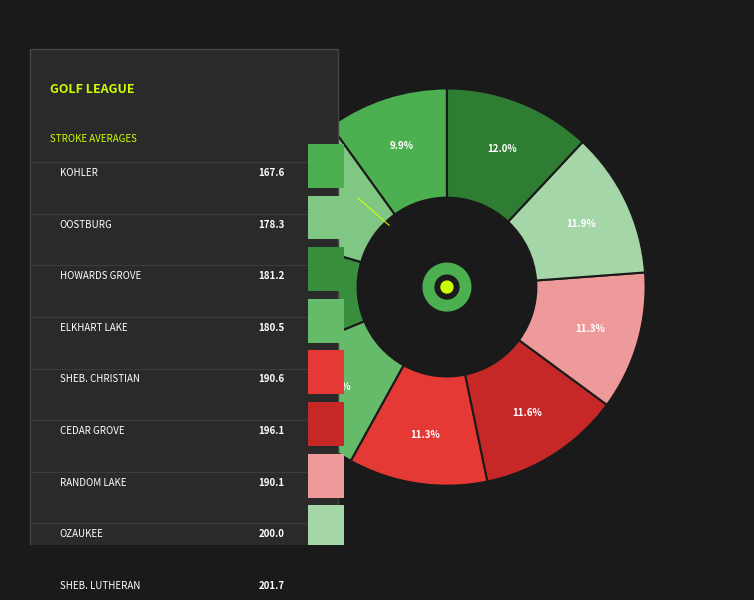

To the nearest percent, what percentage of the pie is HOWARDS GROVE TIGERS?

11%